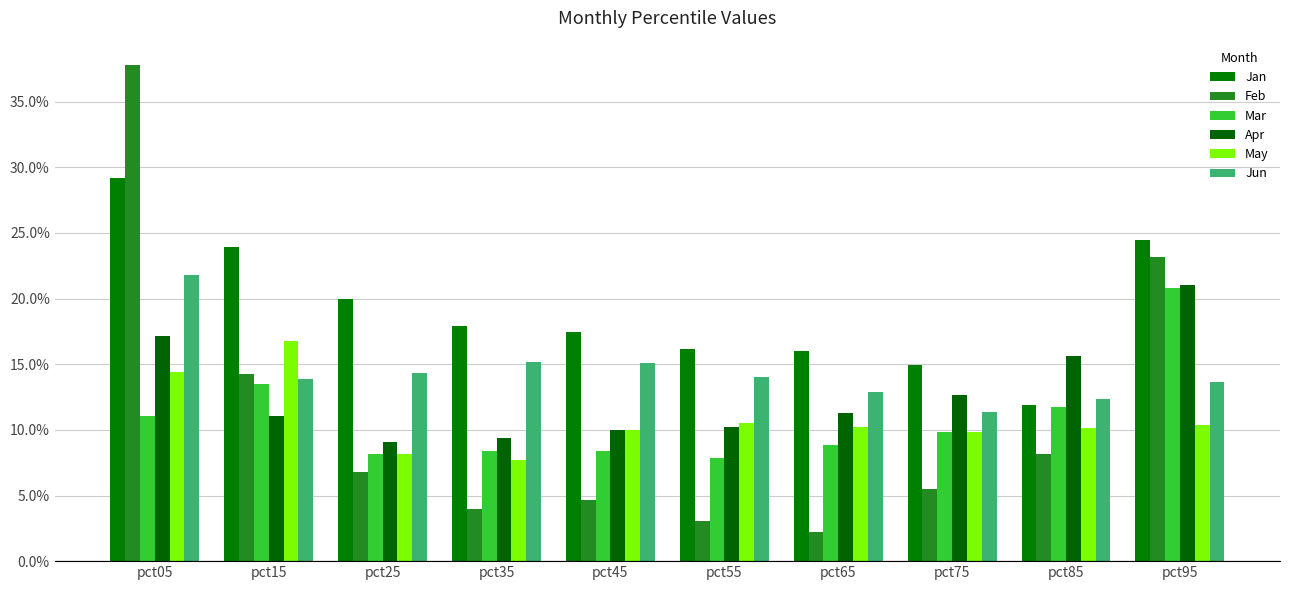

Does the chart contain stacked bars?

No